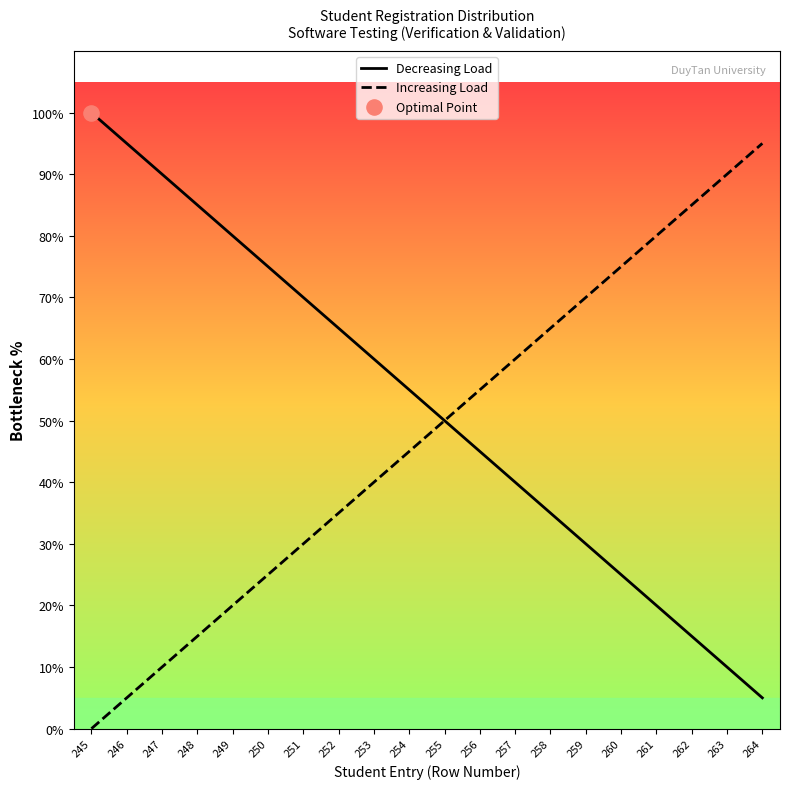

Which series has the widest spread of Y values?

Decreasing Load